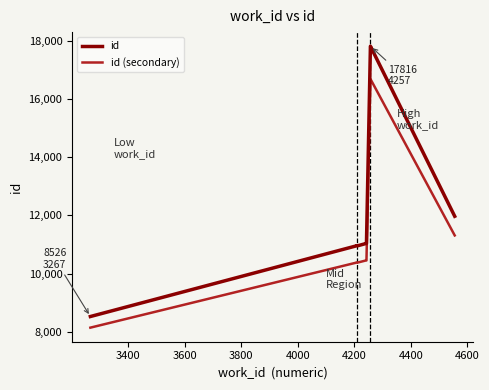

True or false: id and id (secondary) cross at least once.

False